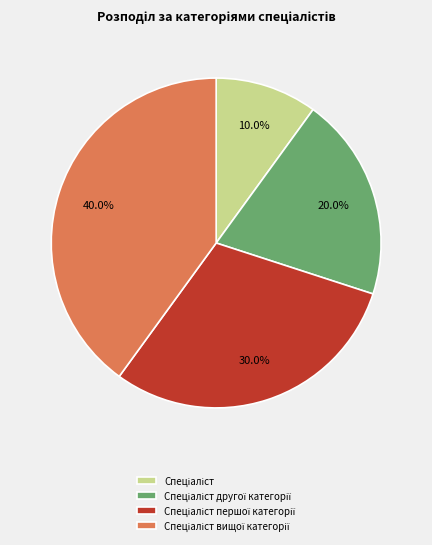

Does any single category account for the majority?

No